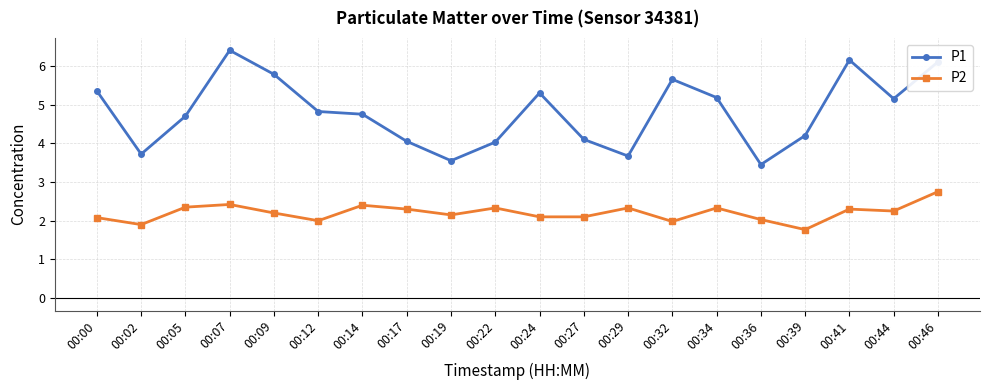

At 00:14, list the series in order from smallest to largest.

P2, P1